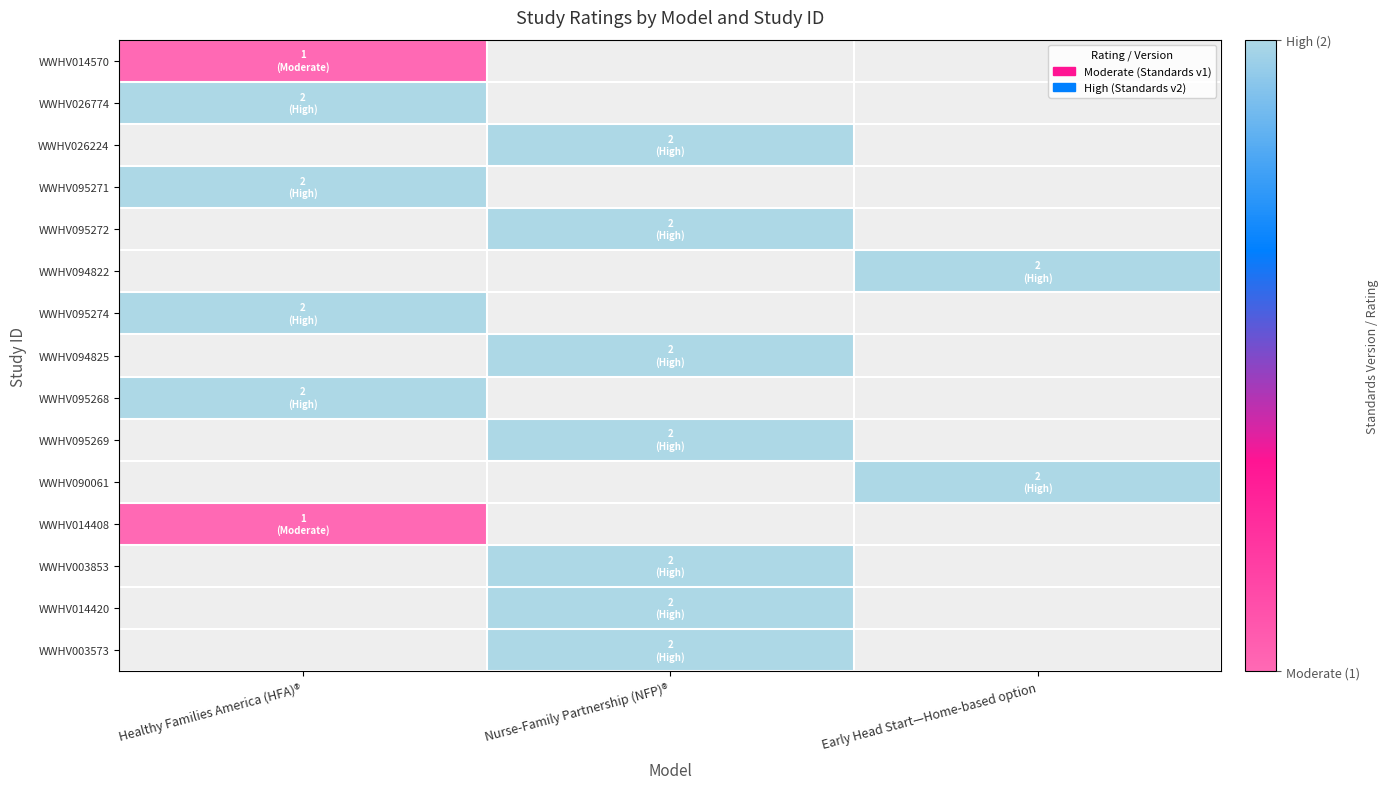

True or false: WWHV095274 has a value of 2.0 at Healthy Families America (HFA)®.

True